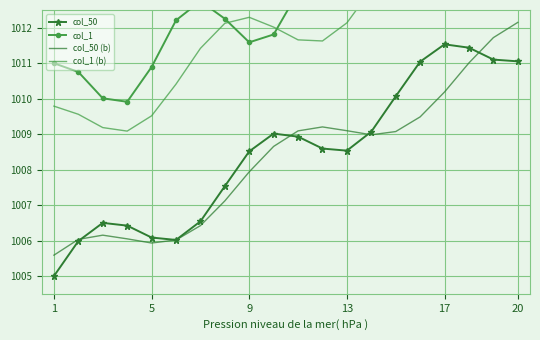

Which has a higher value, 14 or 12?

14